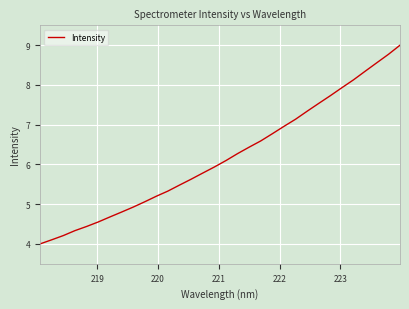

True or false: the data has more than 0 interior local peaks.

False